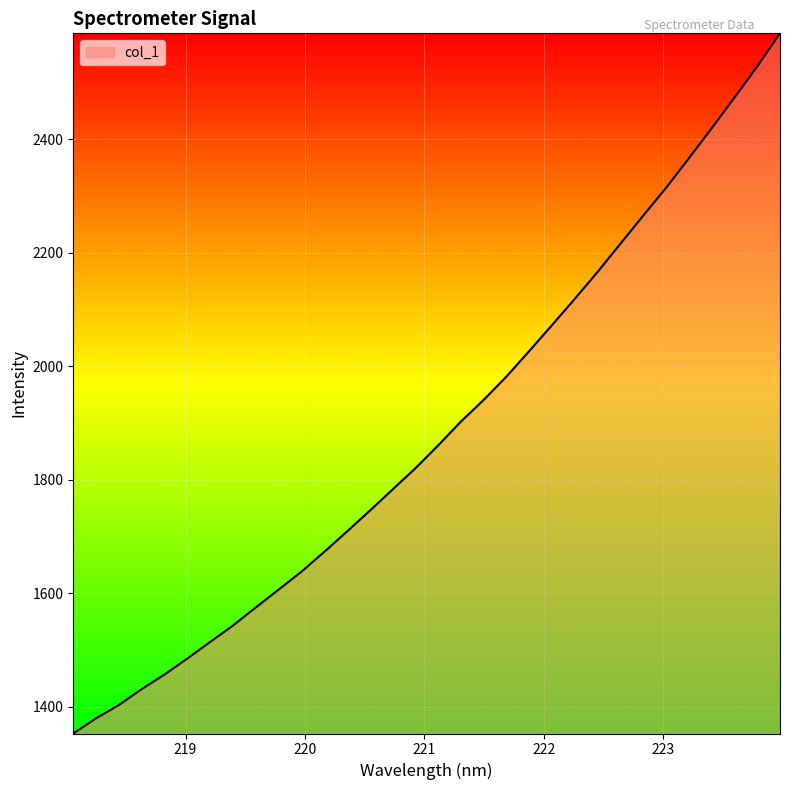

What is the difference between the maximum and minimum values?

1233.5